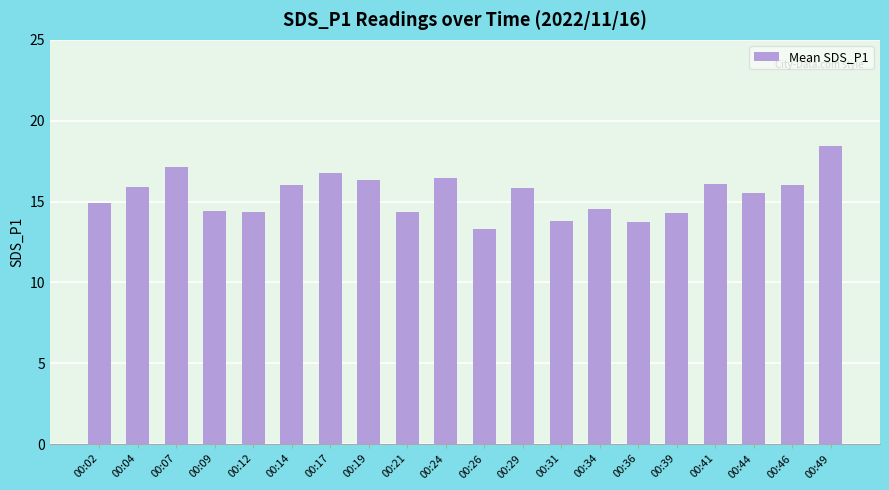

Between 00:24 and 00:26, which is larger?

00:24